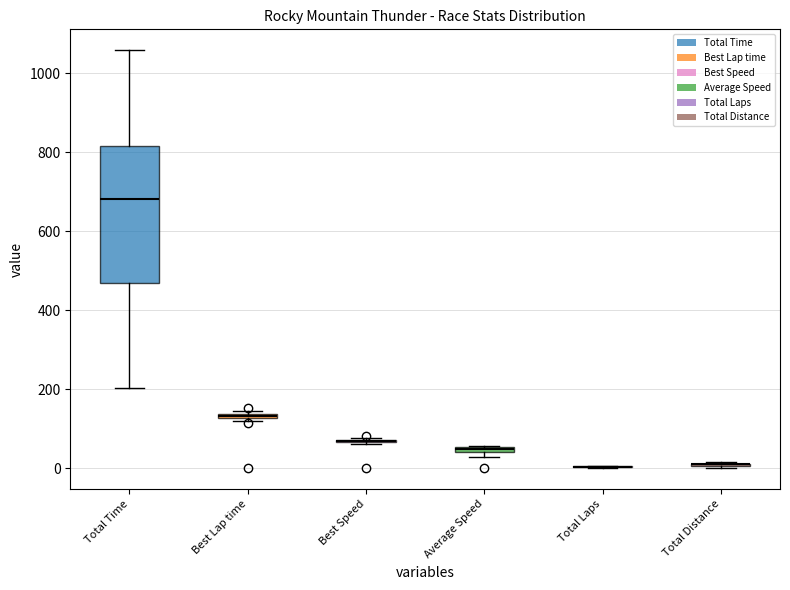

What is the highest value of the Best Lap time series?

151.6